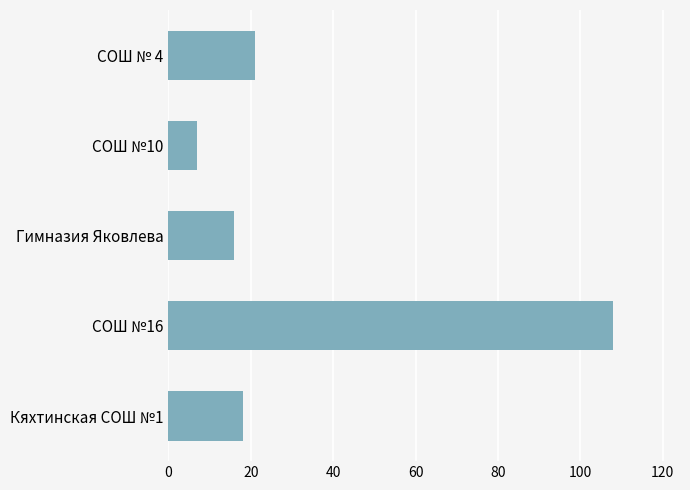

Is it true that the value at СОШ № 4 is 34?

False